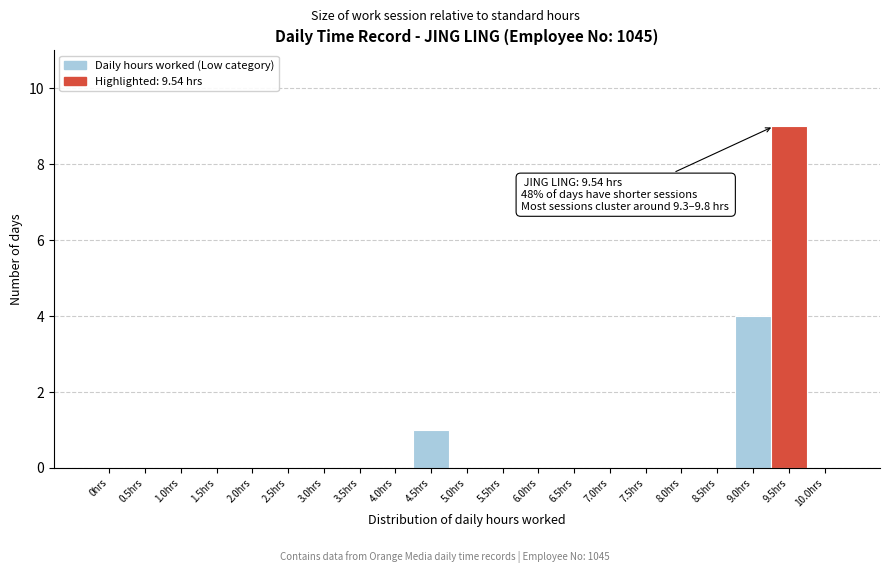

Reading right to left, what are all the values shown in this chart?

10.0hrs=0	9.5hrs=9	9.0hrs=4	8.5hrs=0	8.0hrs=0	7.5hrs=0	7.0hrs=0	6.5hrs=0	6.0hrs=0	5.5hrs=0	5.0hrs=0	4.5hrs=1	4.0hrs=0	3.5hrs=0	3.0hrs=0	2.5hrs=0	2.0hrs=0	1.5hrs=0	1.0hrs=0	0.5hrs=0	0hrs=0